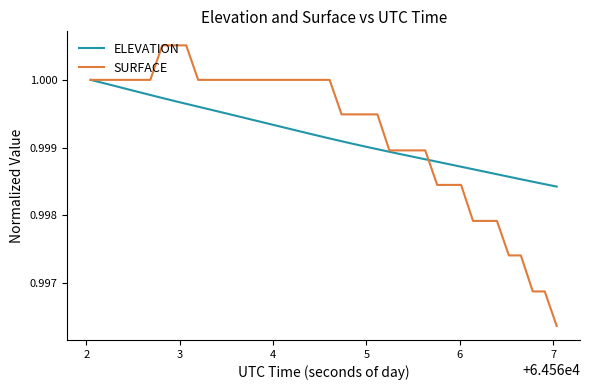

Which series has the widest spread of values?

SURFACE